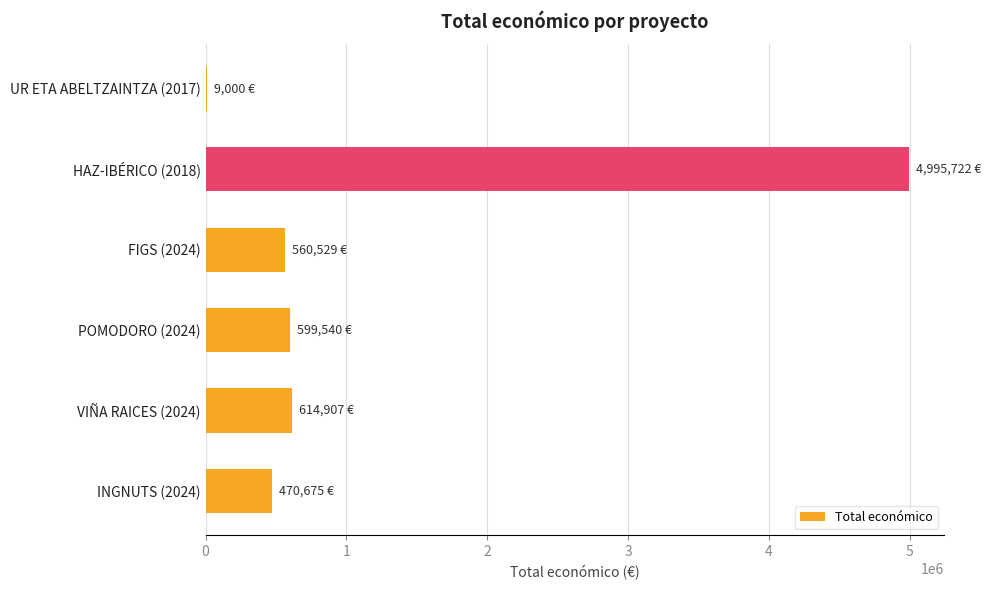

What is the sum of all values?

7250373